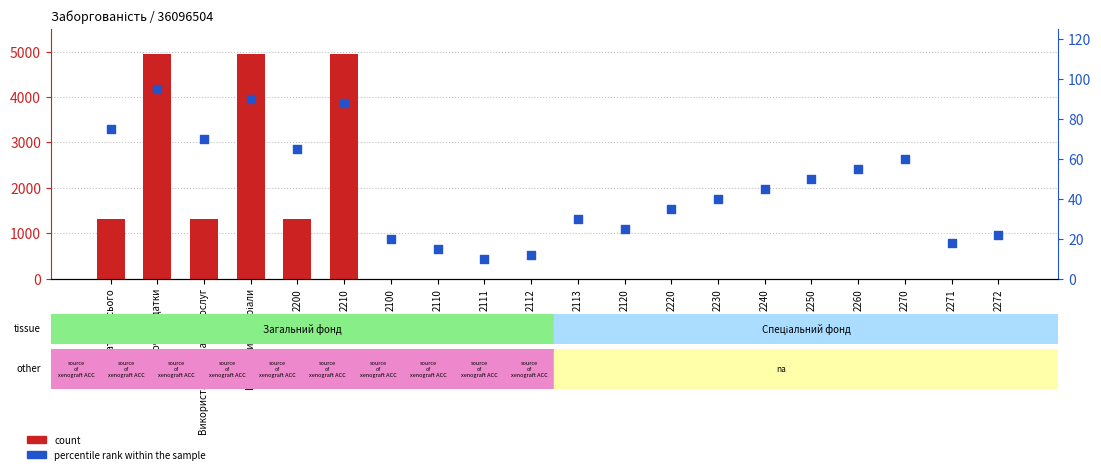

What are all the series names shown in the legend?

count, percentile rank within the sample